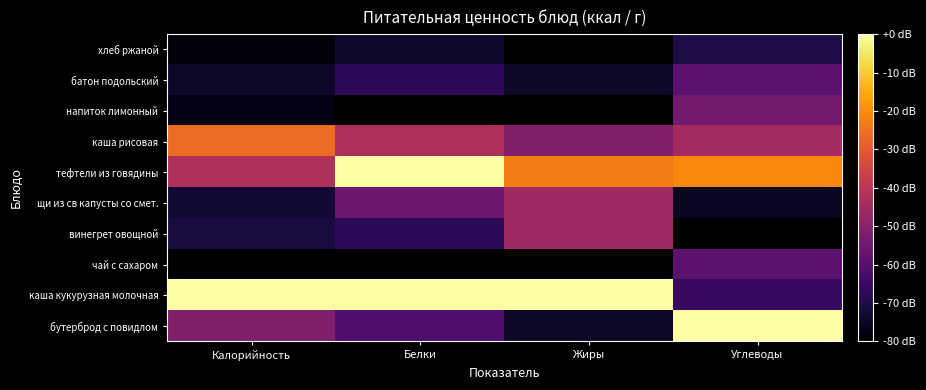

Which series changed the most between Калорийность and Жиры?

щи из св капусты со смет.